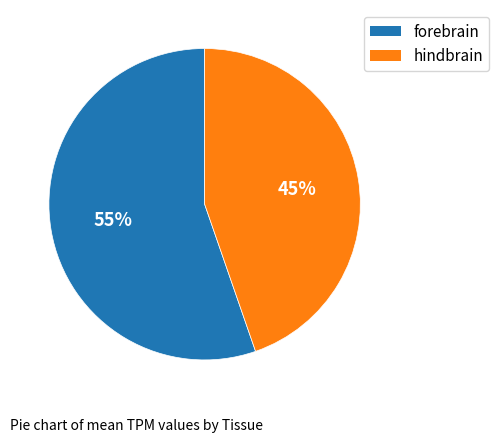

What is the largest slice in the pie chart?

forebrain